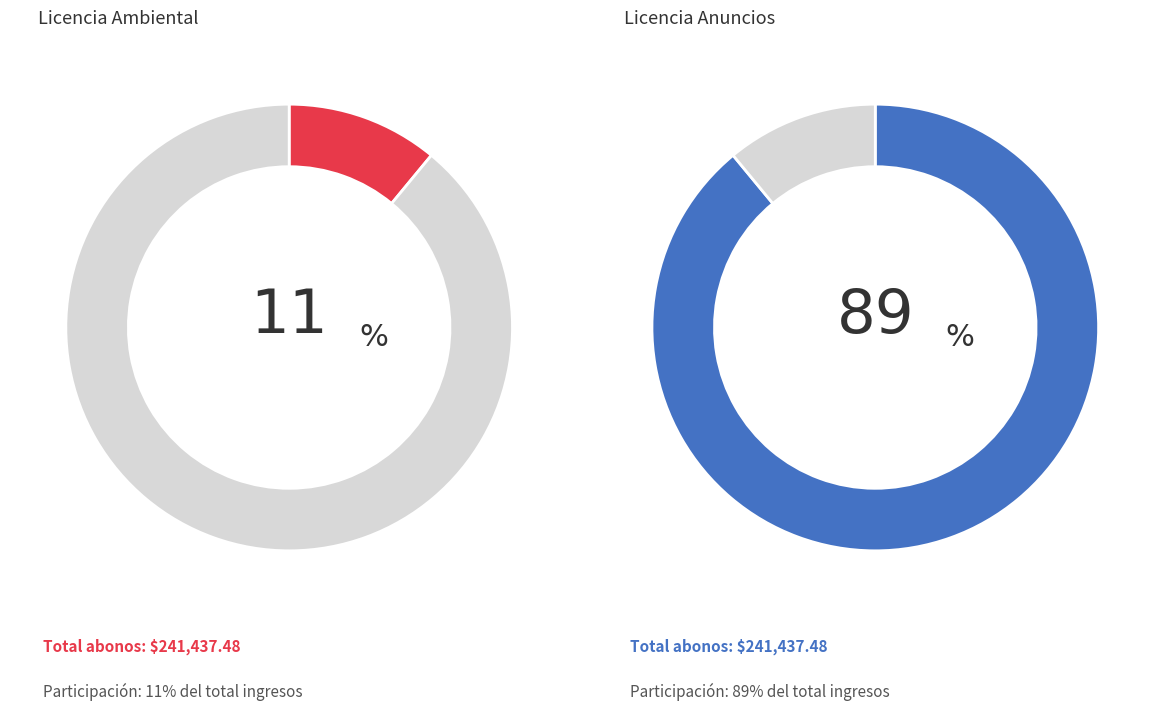

Which has a higher value, LICENCIA DE FACTIBILIDAD DE ANUNCIOS or LICENCIA DE FACTIBILIDAD AMBIENTAL?

LICENCIA DE FACTIBILIDAD DE ANUNCIOS